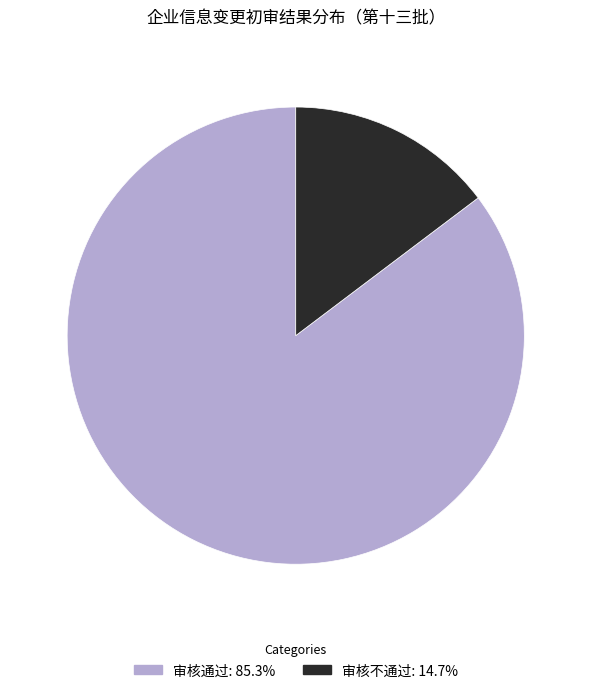

How many segments does this pie chart have?

2